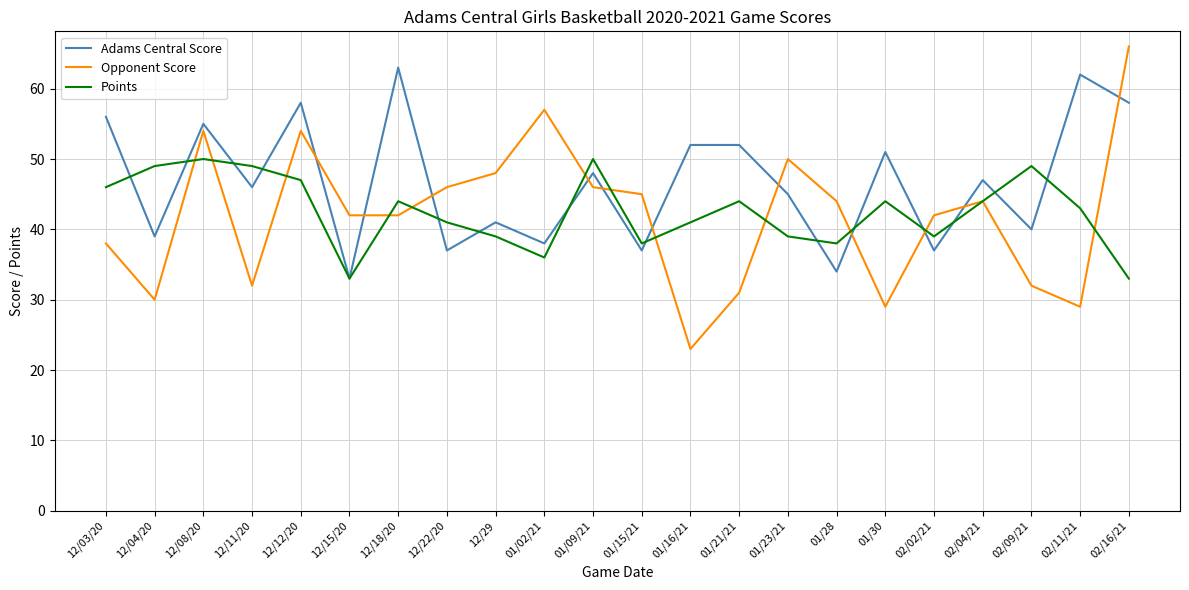

Between which two adjacent categories do Opponent Score and Adams Central Score first intersect?

12/12/20 and 12/15/20